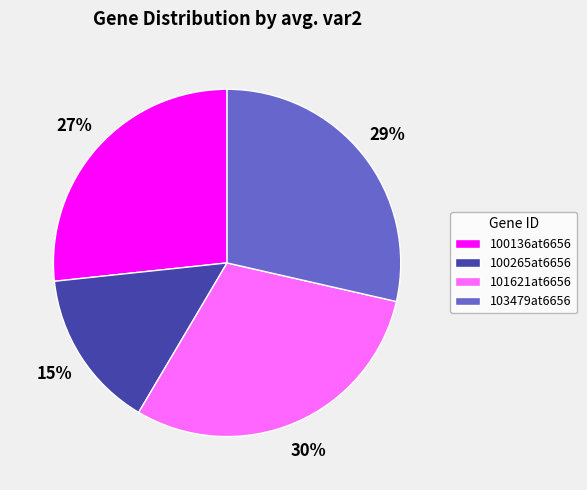

Between 100136at6656 and 100265at6656, which is larger?

100136at6656